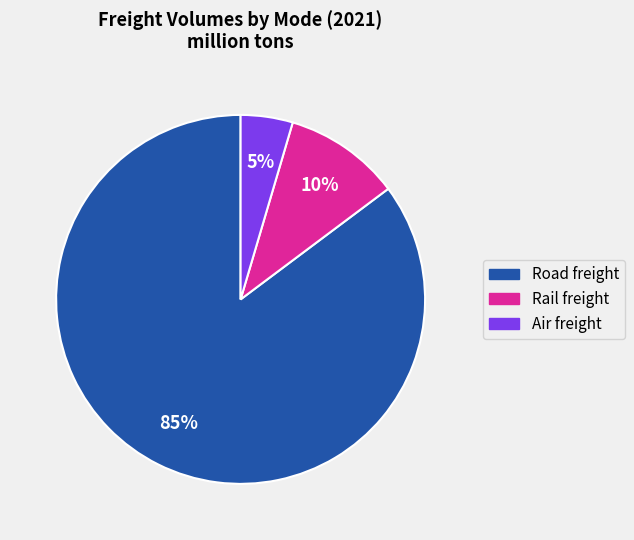

Count the number of slices in the pie.

3